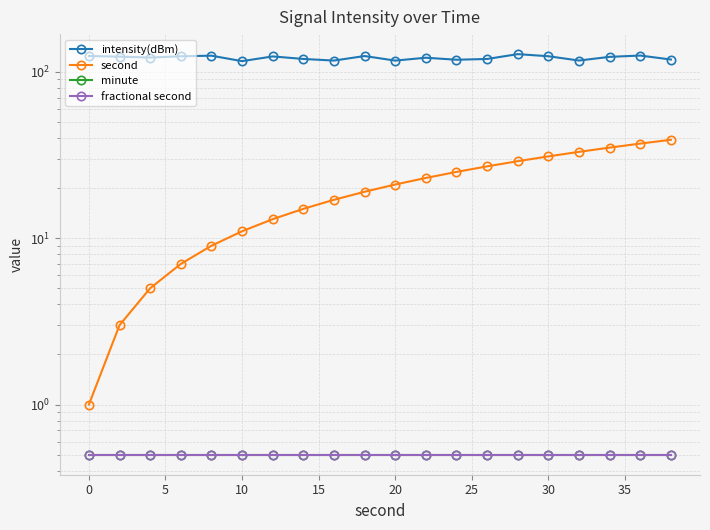

Count the number of data series in this chart.

4